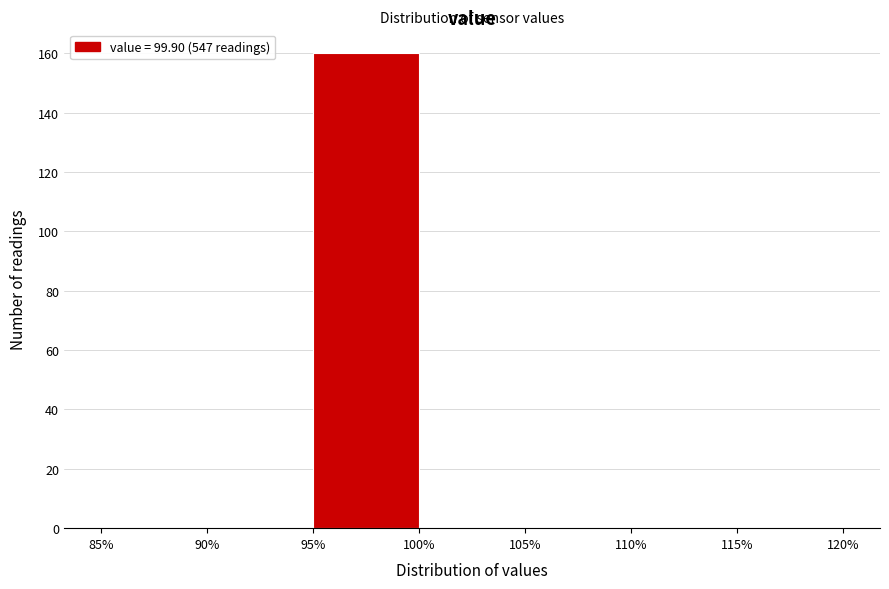

Over which range of the x-axis is the bar tallest?

95% to 100%